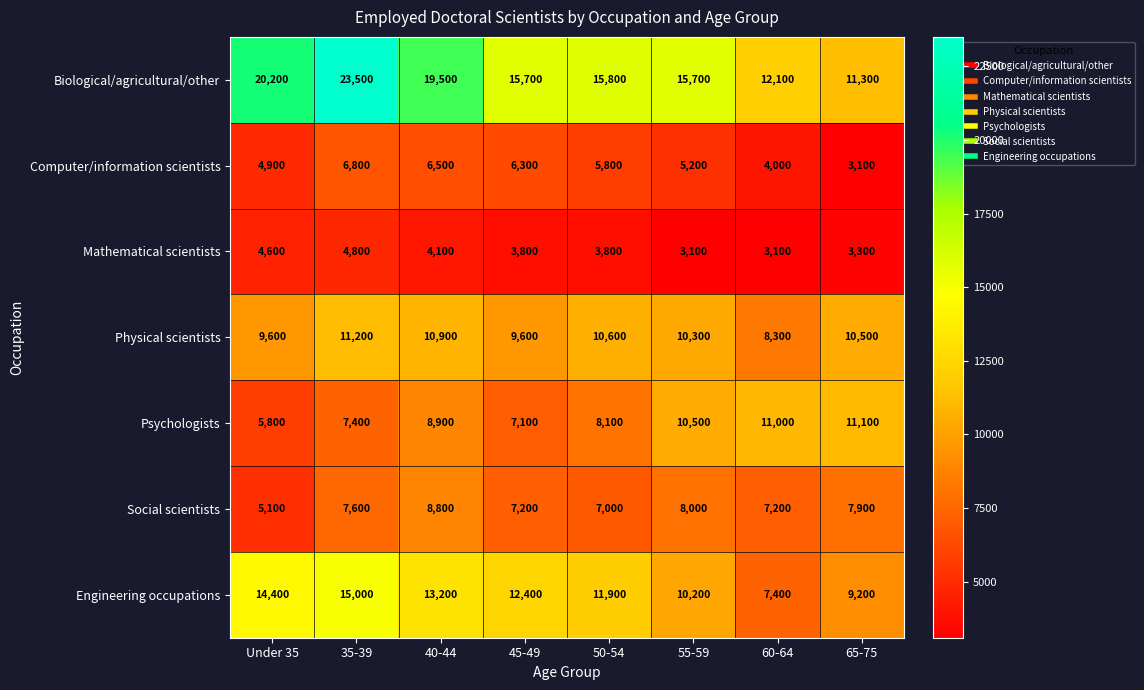

Where does the Mathematical scientists series first go above 3800?

Under 35